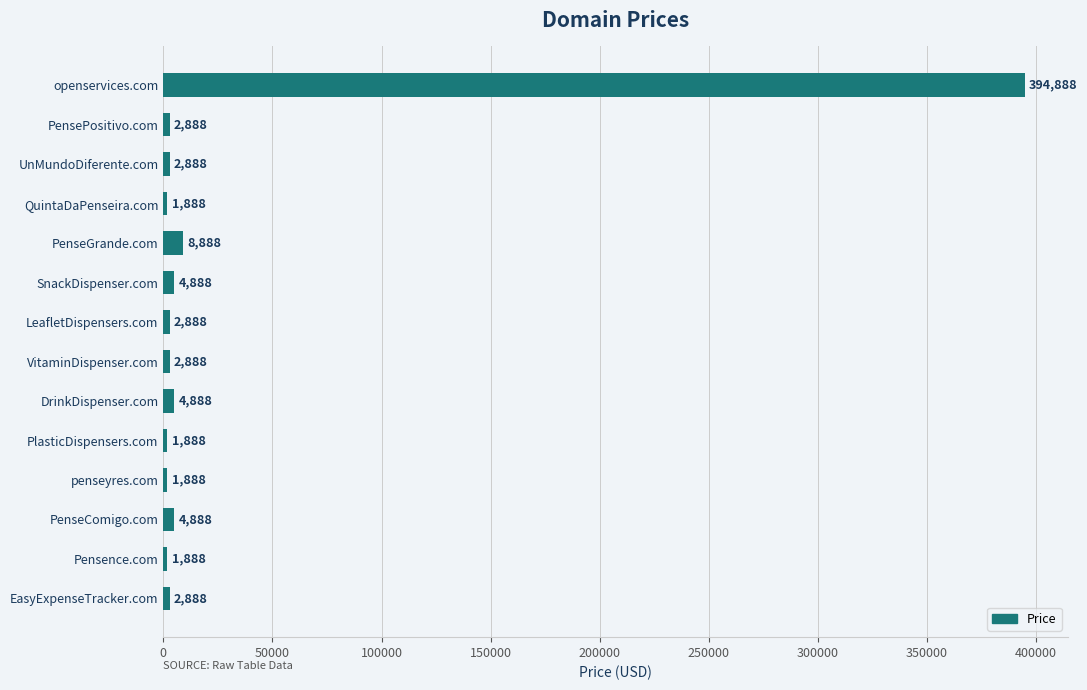

What is the difference between the second highest and minimum values?

7000